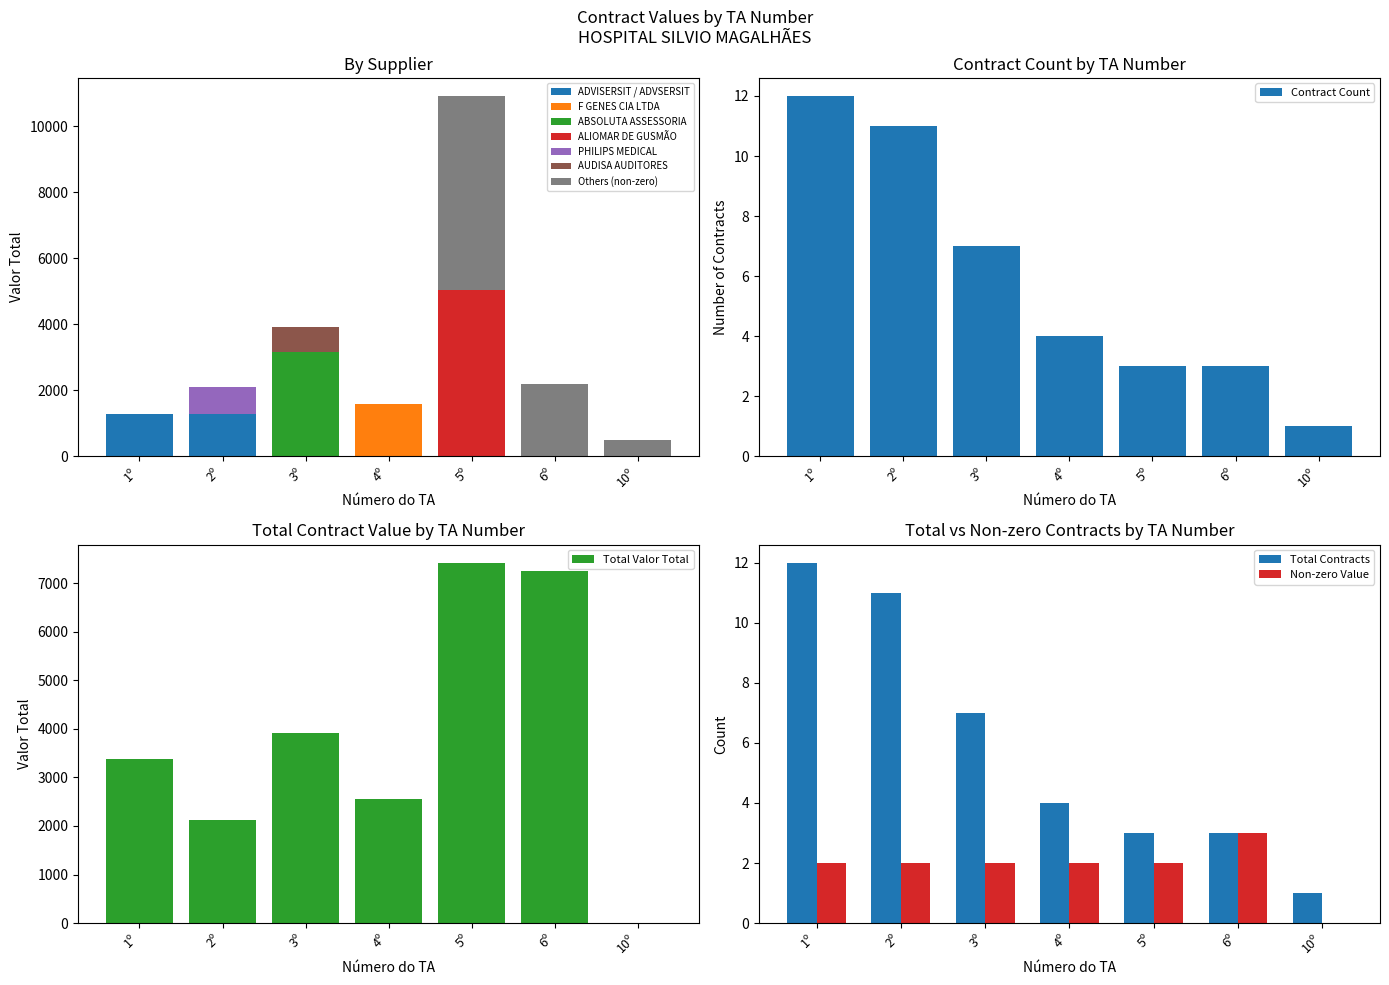

The Valor Total = 0 count series shows 2.1 at 1º. True or false?

False